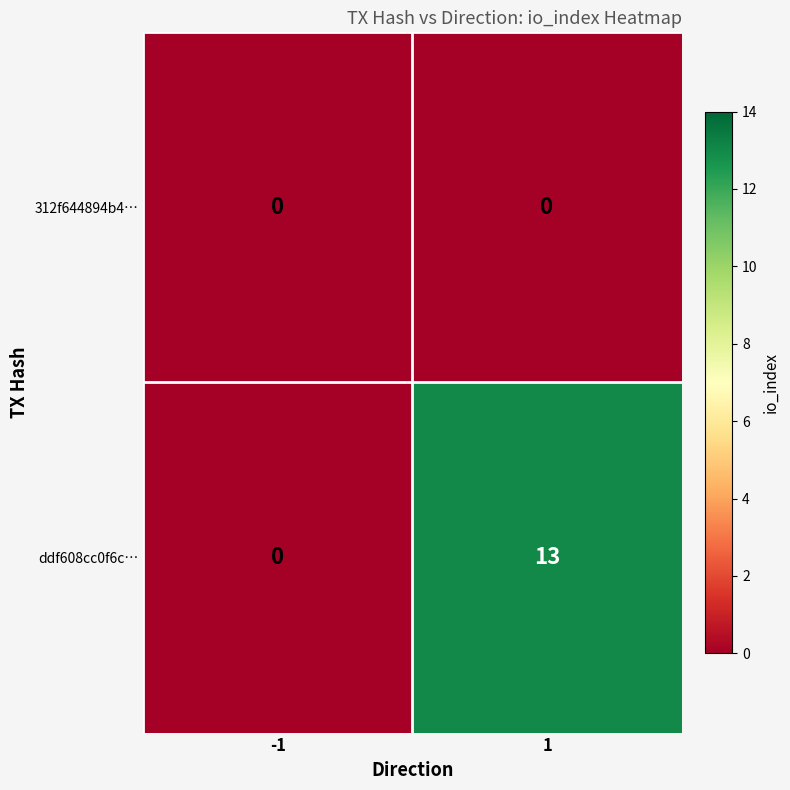

Which series has the widest spread of values?

ddf608cc0f6c…